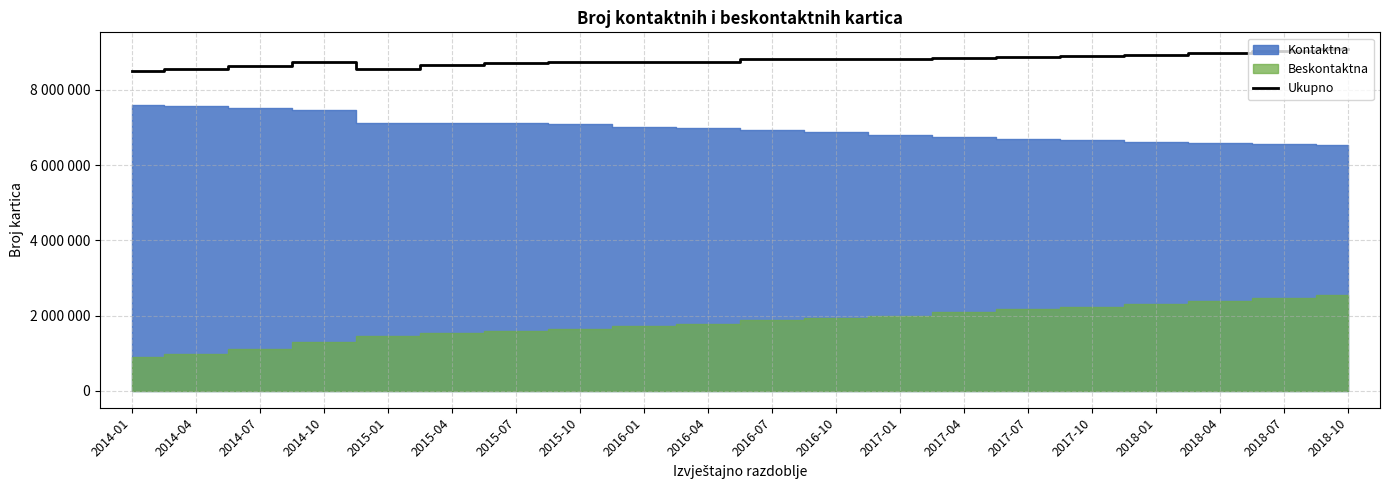

What is the ratio of the value at 2016-04 to the value at 2017-10?

1.0